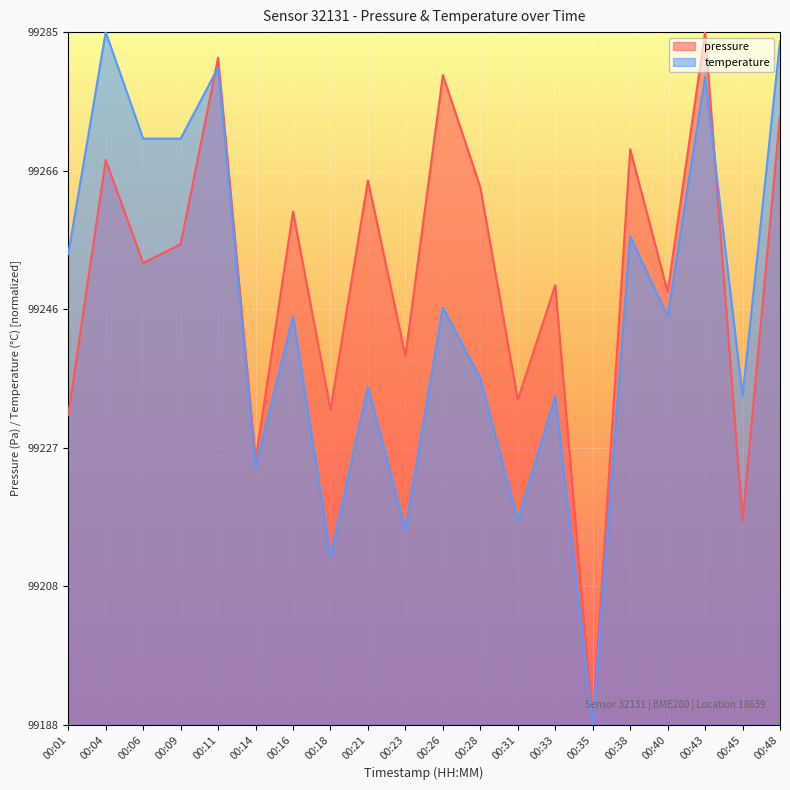

Where is the first local maximum for temperature?

00:04